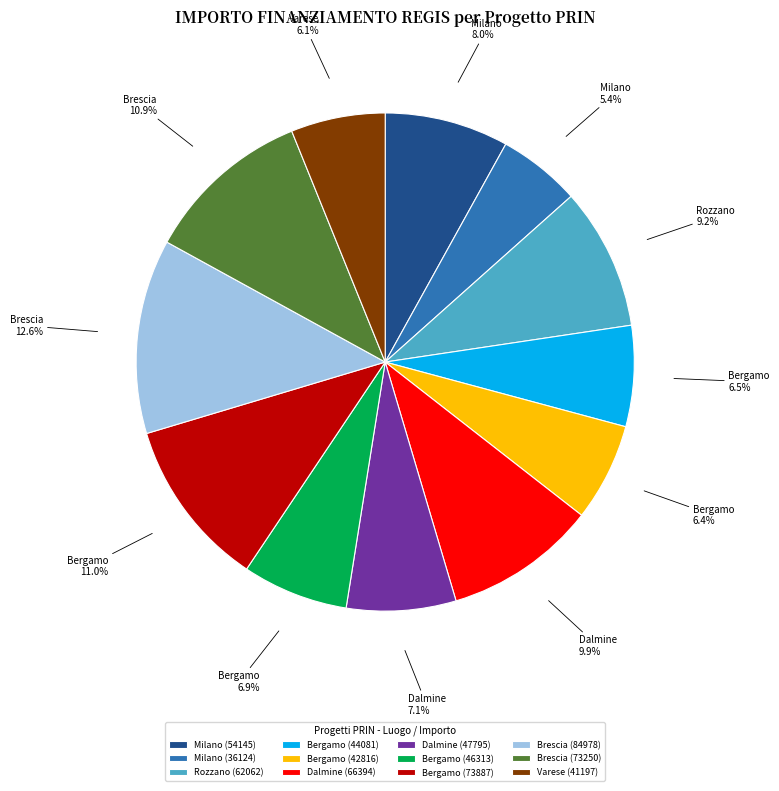

Which category has the smallest portion of the pie?

Milano (36124)